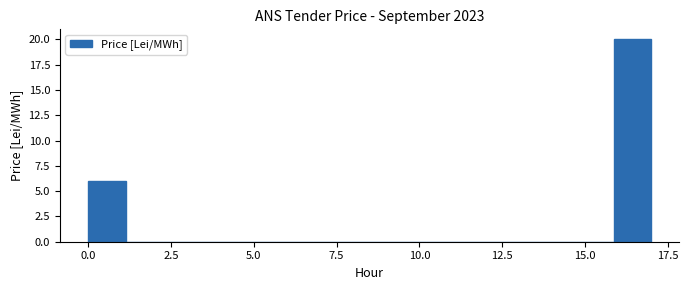

Around what value on the x-axis is the tallest bar? Give the approximate position of its centre, as read against the axis.

16.5